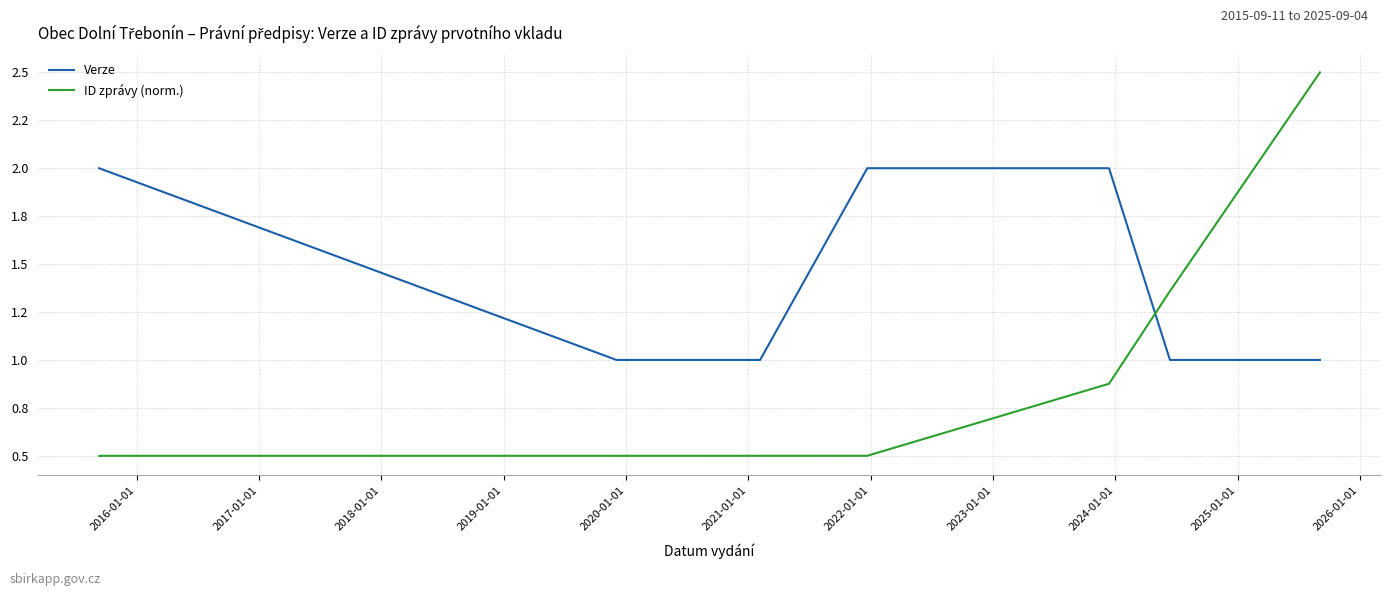

What is the sum of all ID zprávy (norm.) values?

12.2